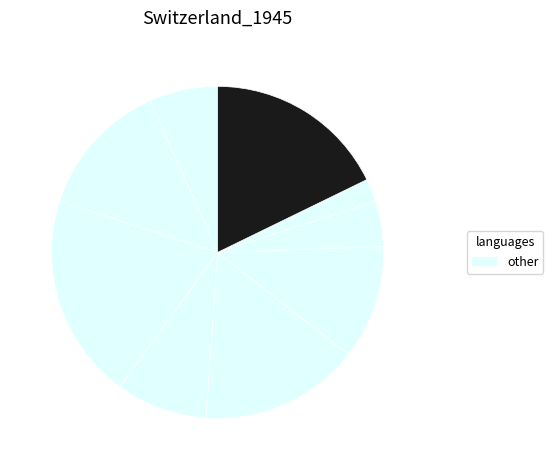

What is the smallest slice in the pie chart?

3